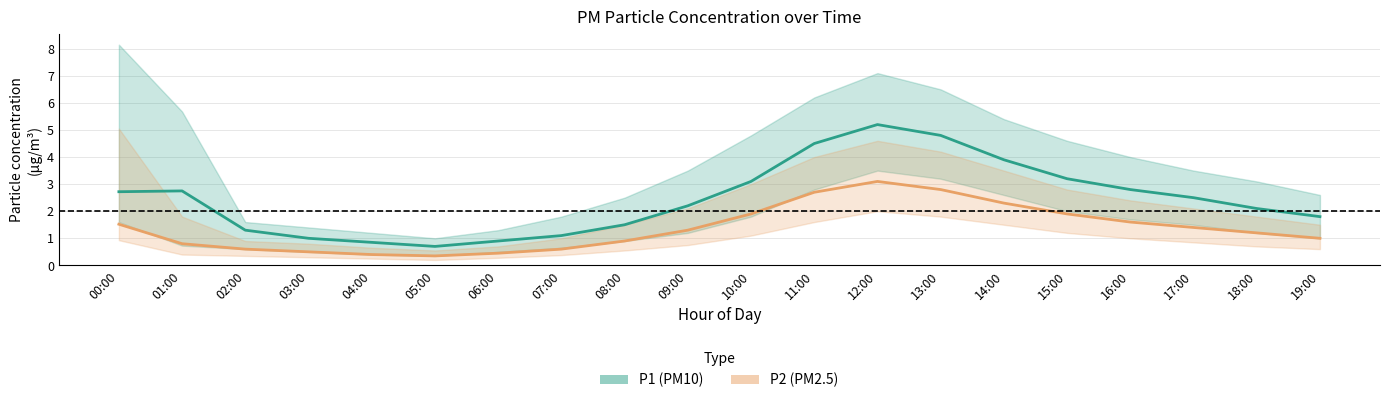

What is the label of the 18th point from the right?

02:00